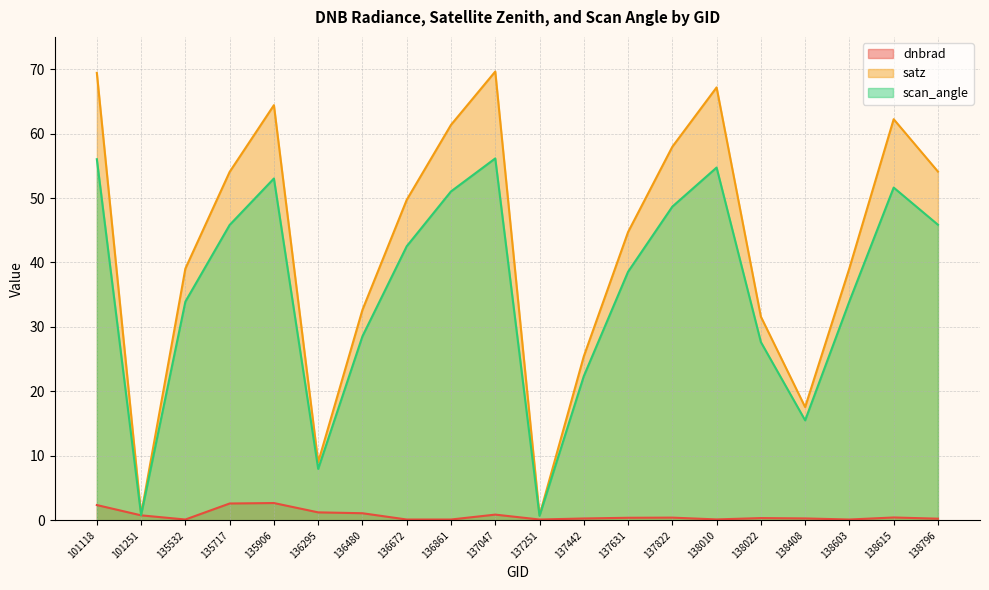

How many values in the scan_angle series exceed 42?

10